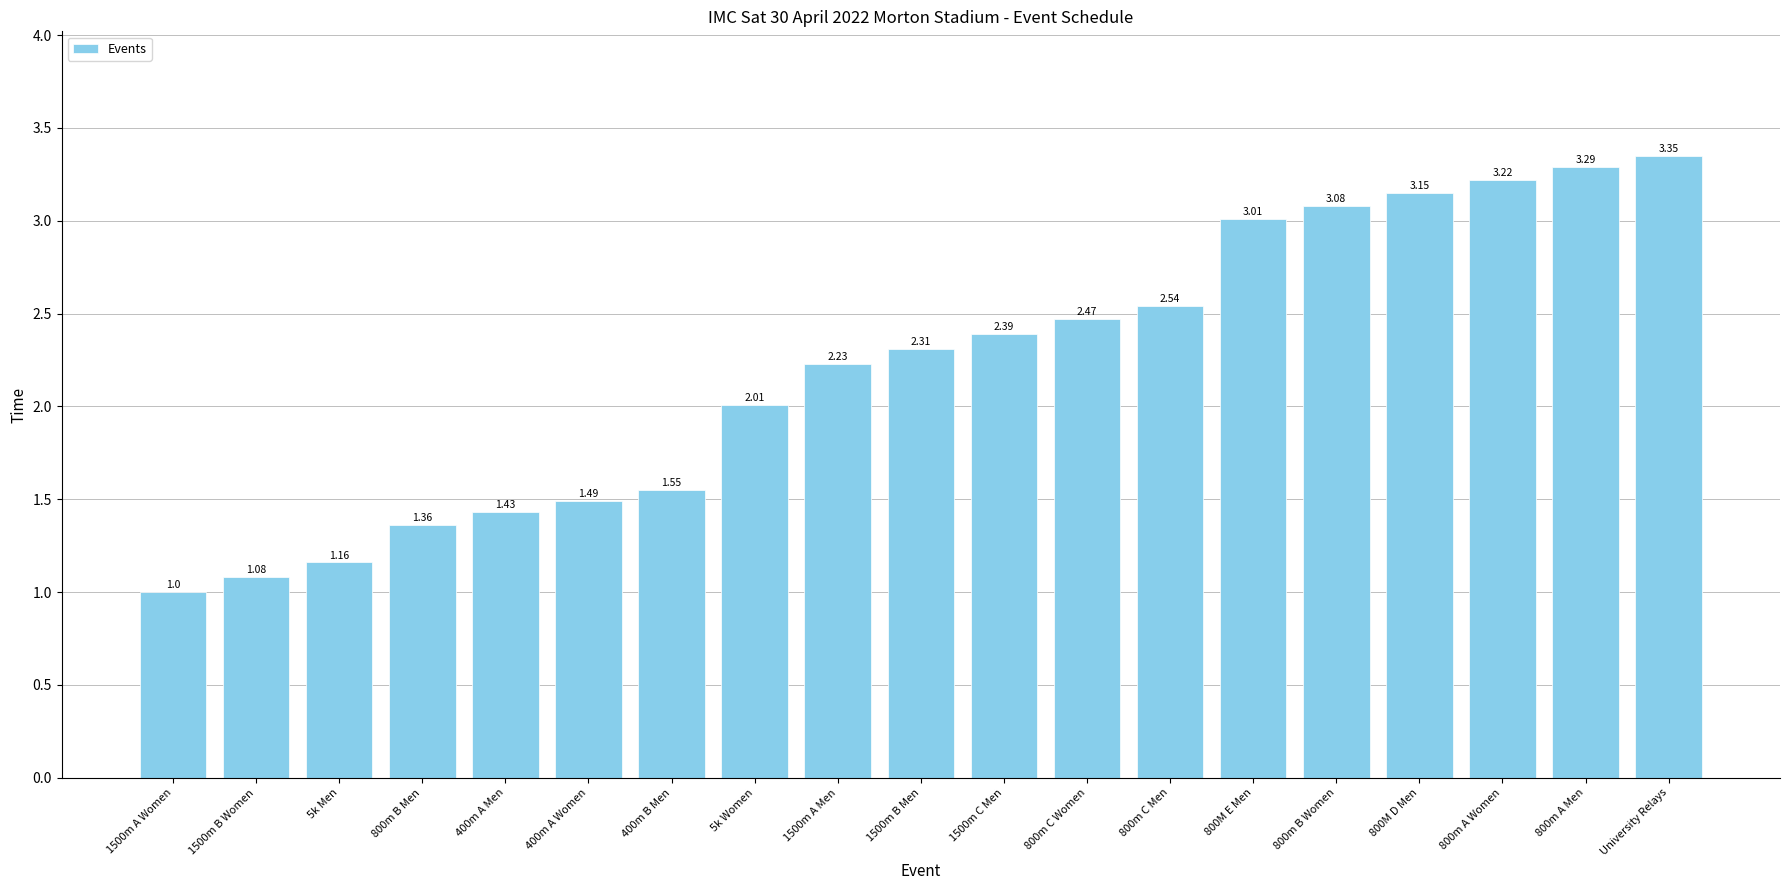

Is it true that the value at 800M E Men is 4.8?

False